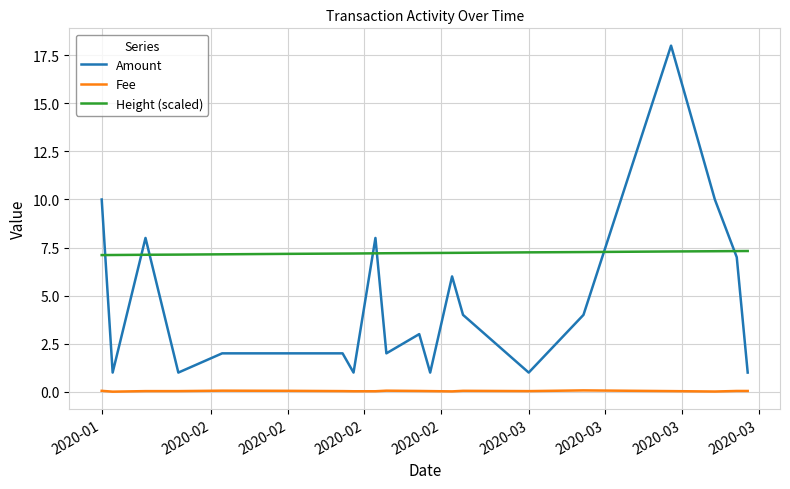

Does the chart display data point markers on the line(s)?

No